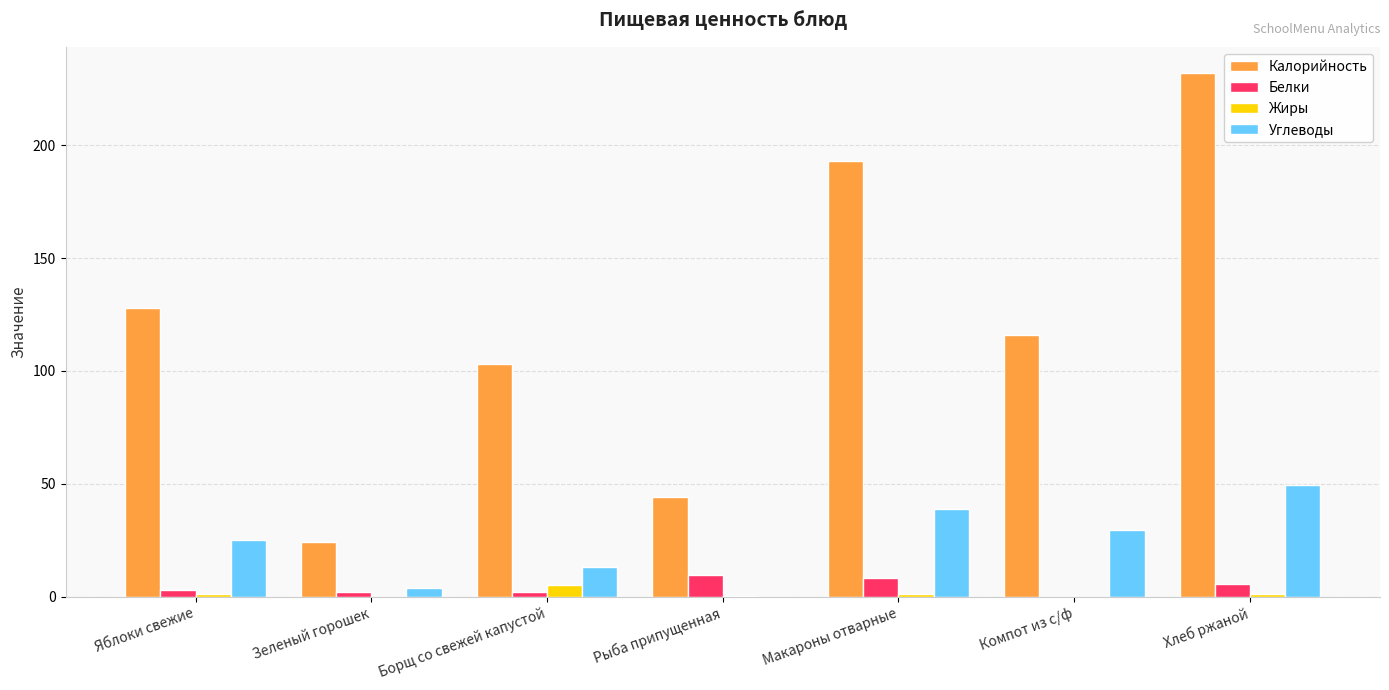

At which category is the sum across all series the highest?

Хлеб ржаной